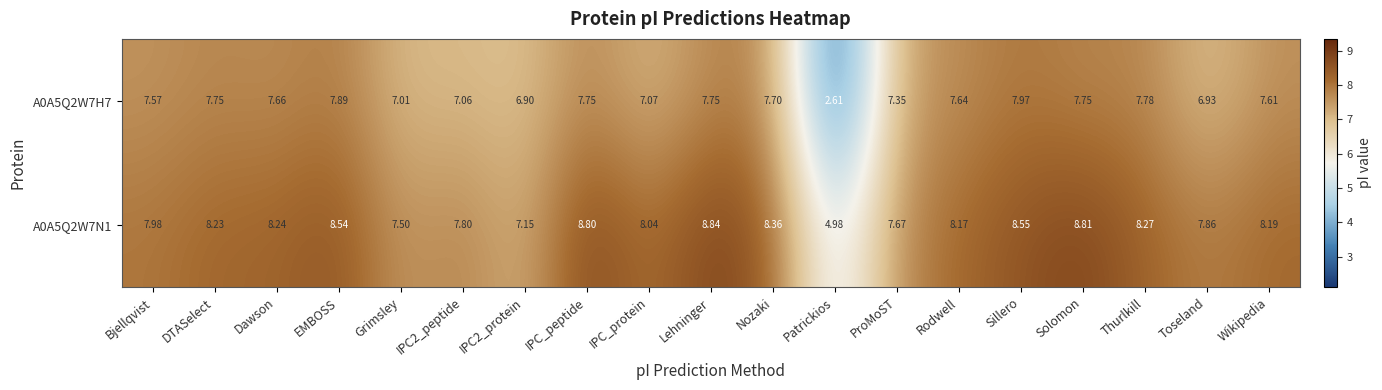

Where does the A0A5Q2W7N1 series first go above 8?

DTASelect